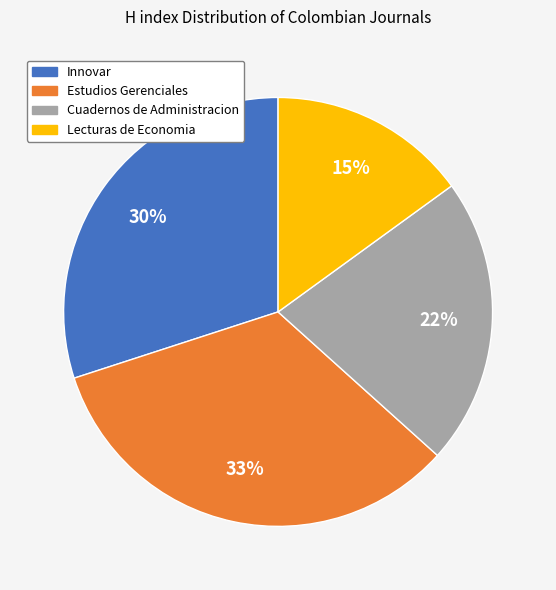

How many slices are in this pie chart?

4